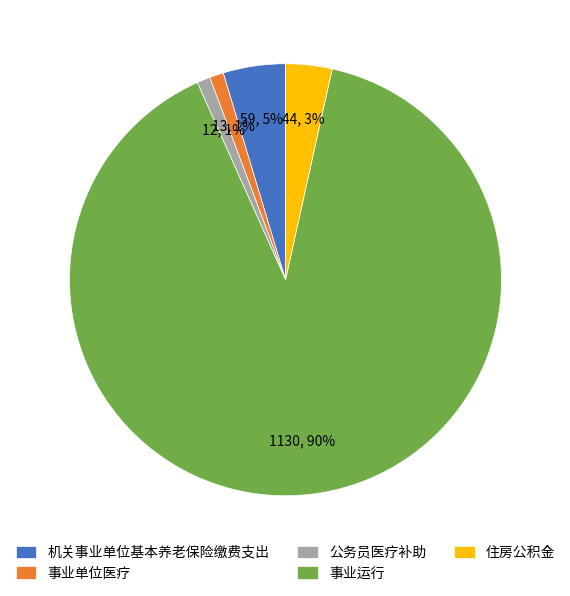

To the nearest percent, what is the average slice percentage?

20%